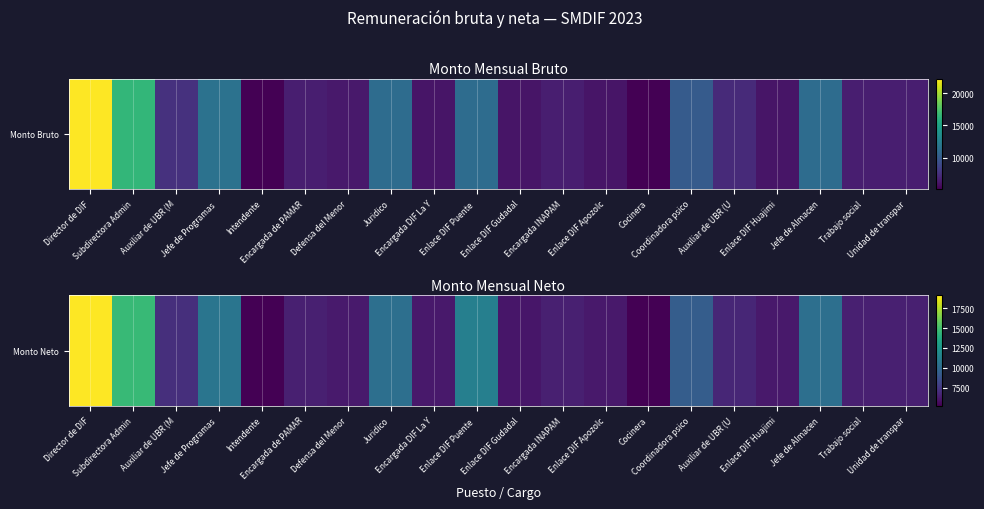

List the labels in order of value, largest first.

Director de DIF, Subdirectora Admin, Enlace DIF Puente , Jefe de Programas , Juridico, Jefe de Almacen, Coordinadora psico, Auxiliar de UBR (M, Auxiliar de UBR (U, Encargada INAPAM, Encargada de PAMAR, Trabajo social, Unidad de transpar, Defensa del Menor, Enlace DIF Huajimi, Encargada DIF La Y, Enlace DIF Apozolc, Enlace DIF Gudadal, Intendente, Cocinera